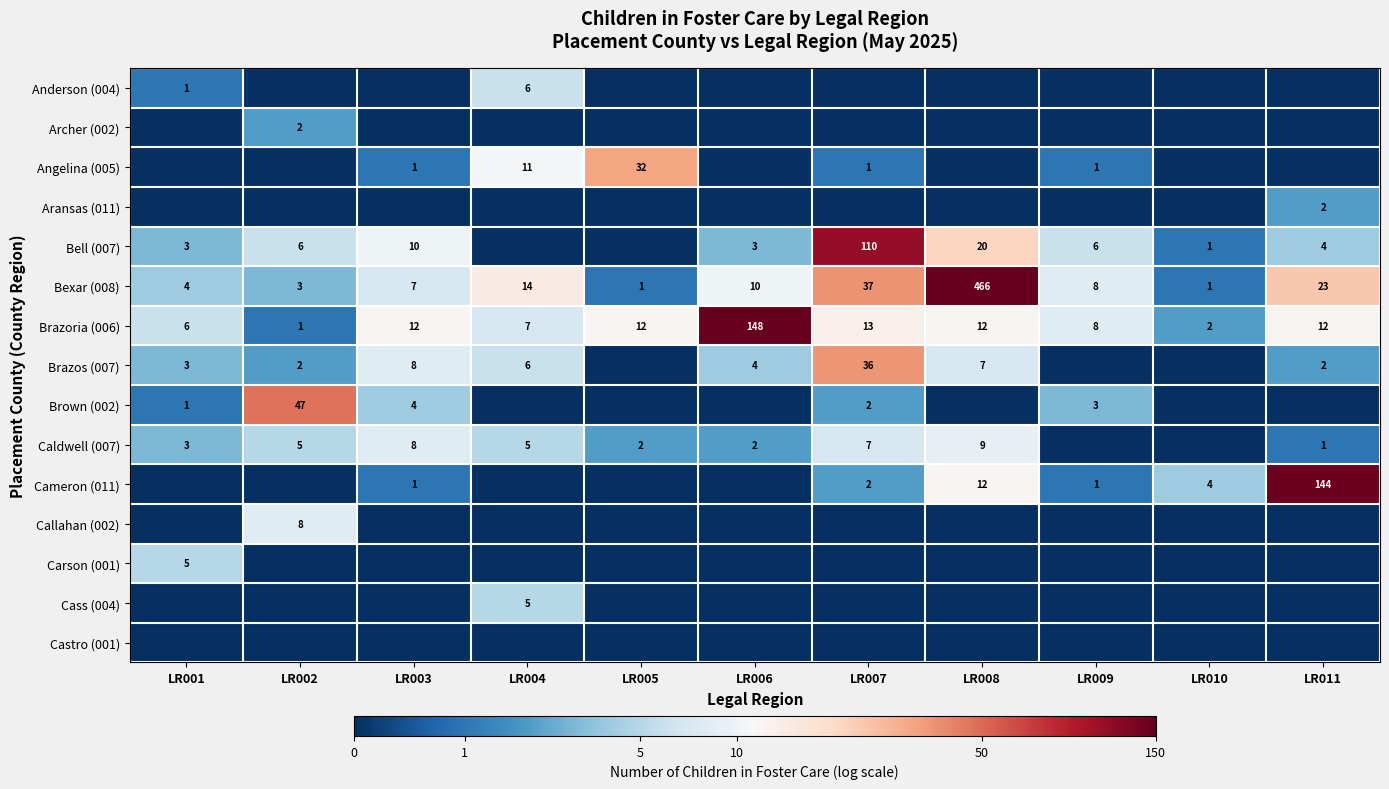

Is it true that Brazos (007) equals 2 at LR002?

True